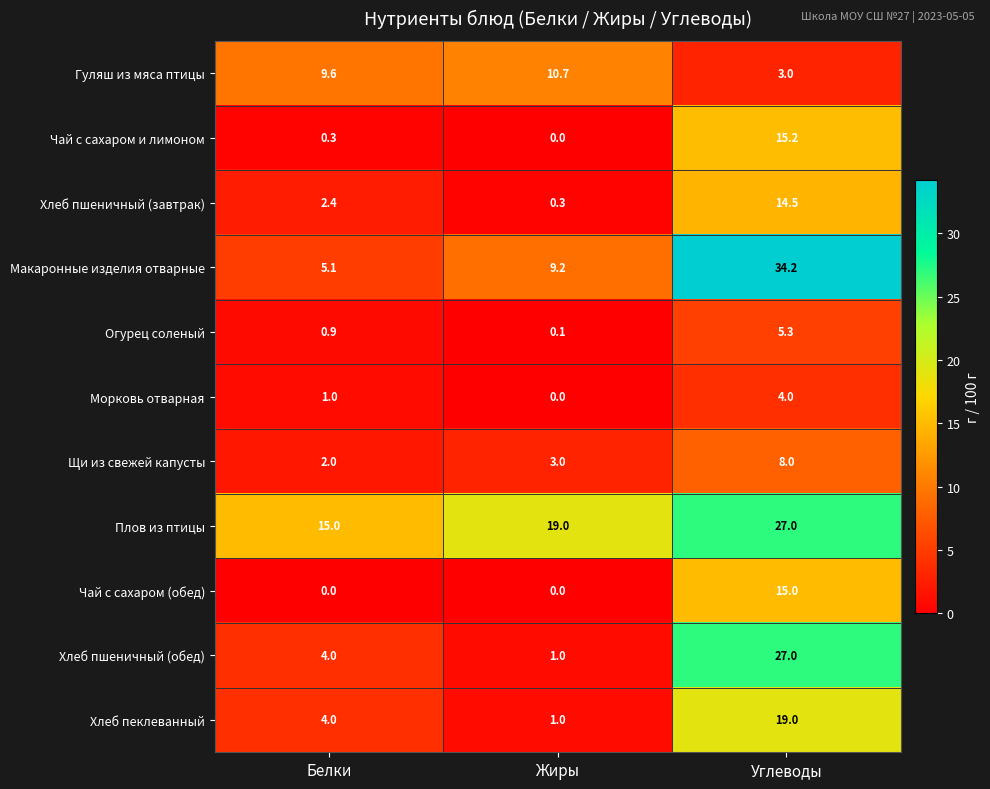

What is the sum of the Огурец соленый values at Жиры and Белки?

1.0